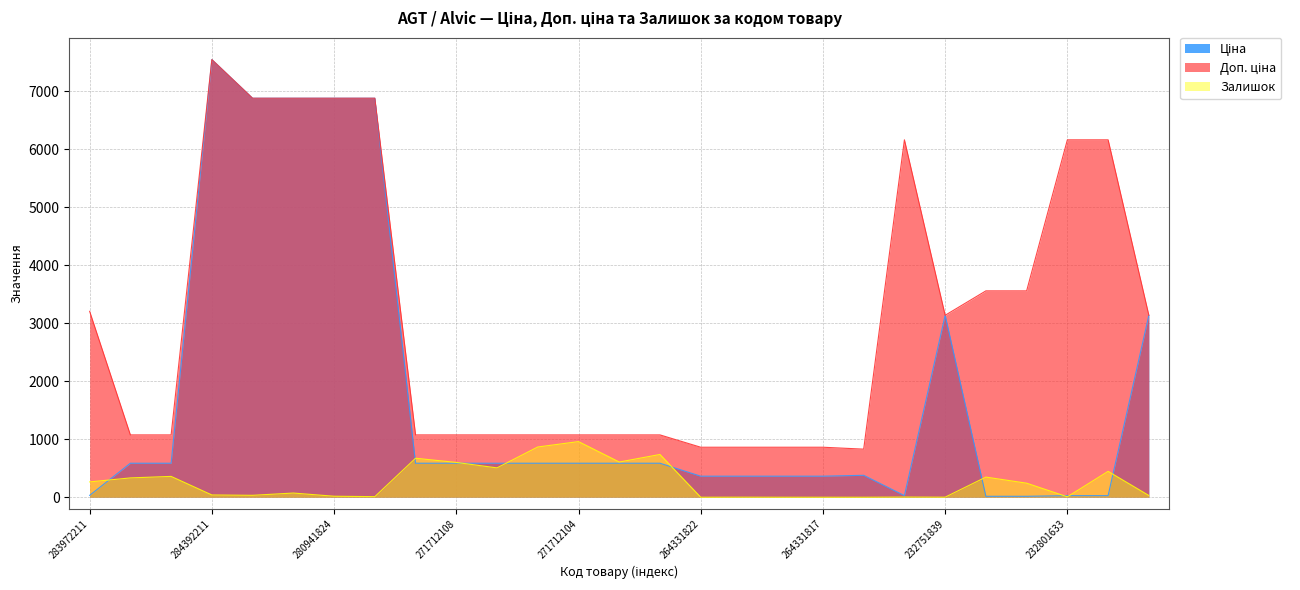

The Доп. ціна series shows 547.8 at 264331819. True or false?

False